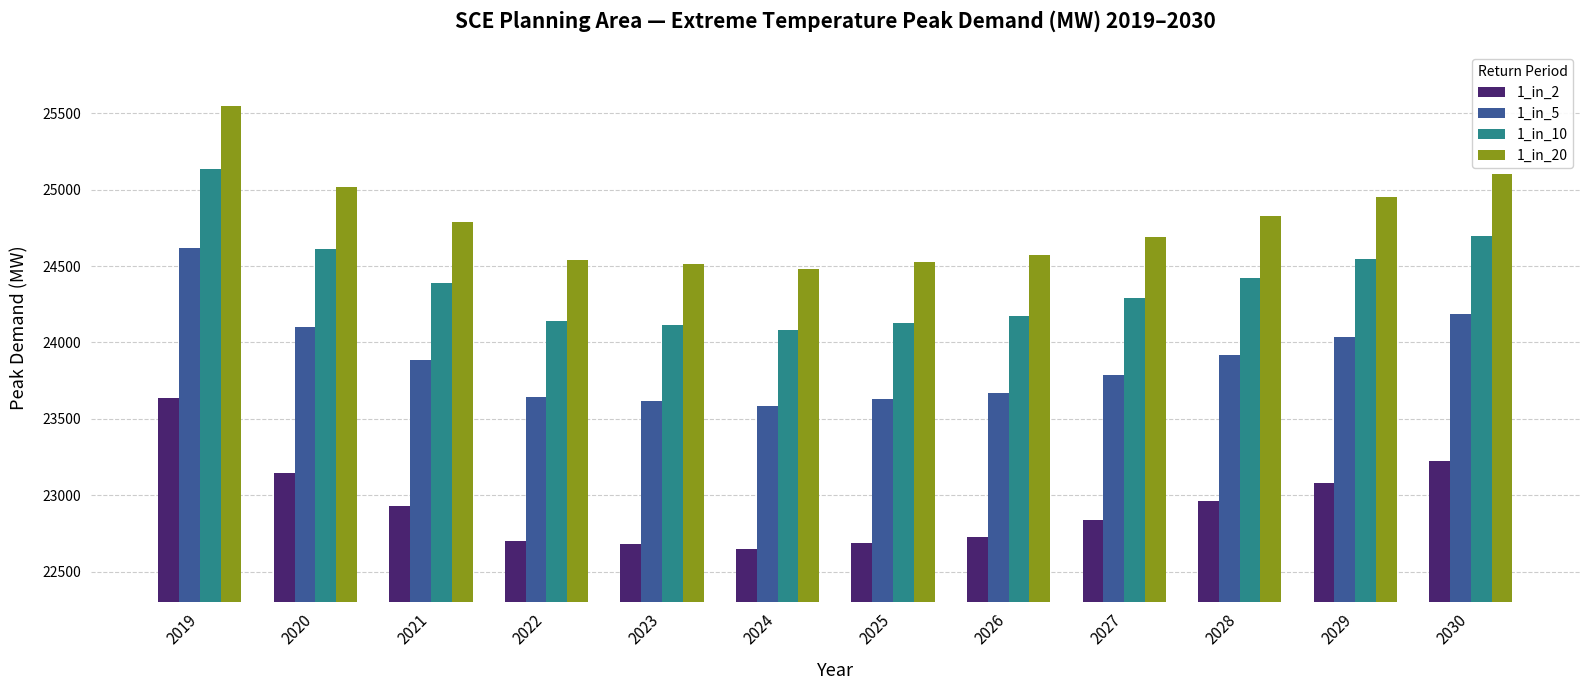

What is the value of the 1_in_5 bar at the 7th from the left?

23627.8